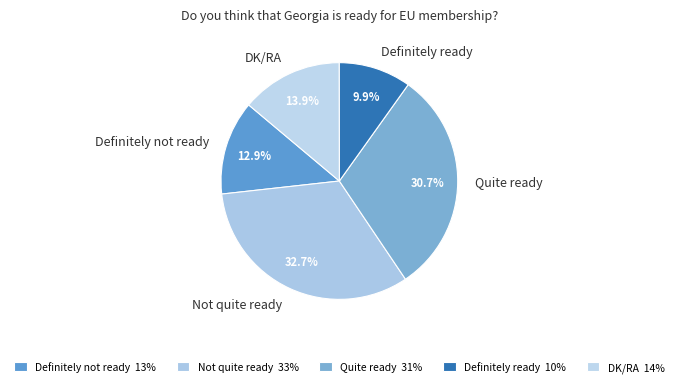

Combined, do Quite ready and Definitely not ready account for over 50%?

No